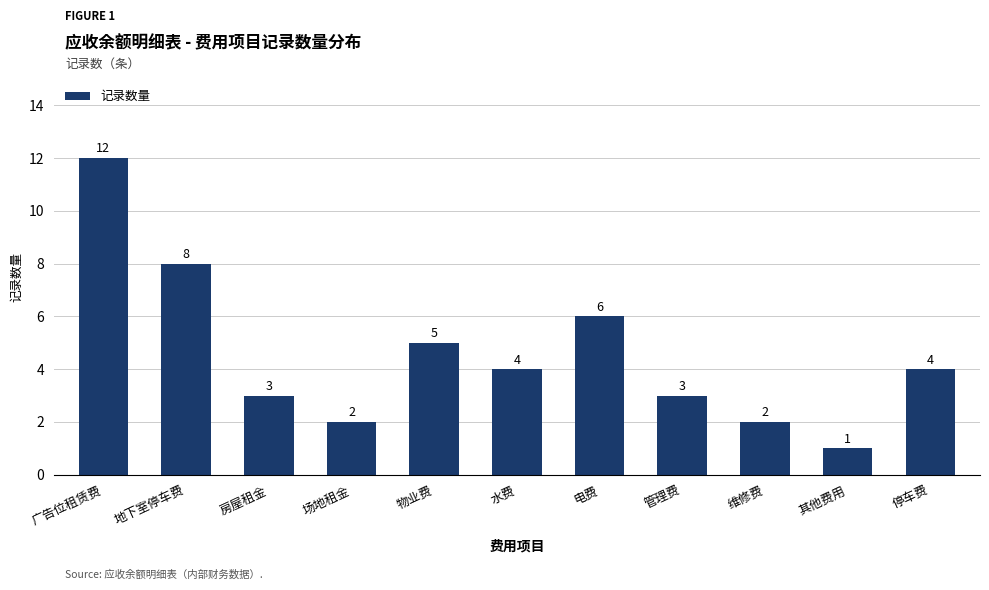

Count the number of data series in this chart.

1